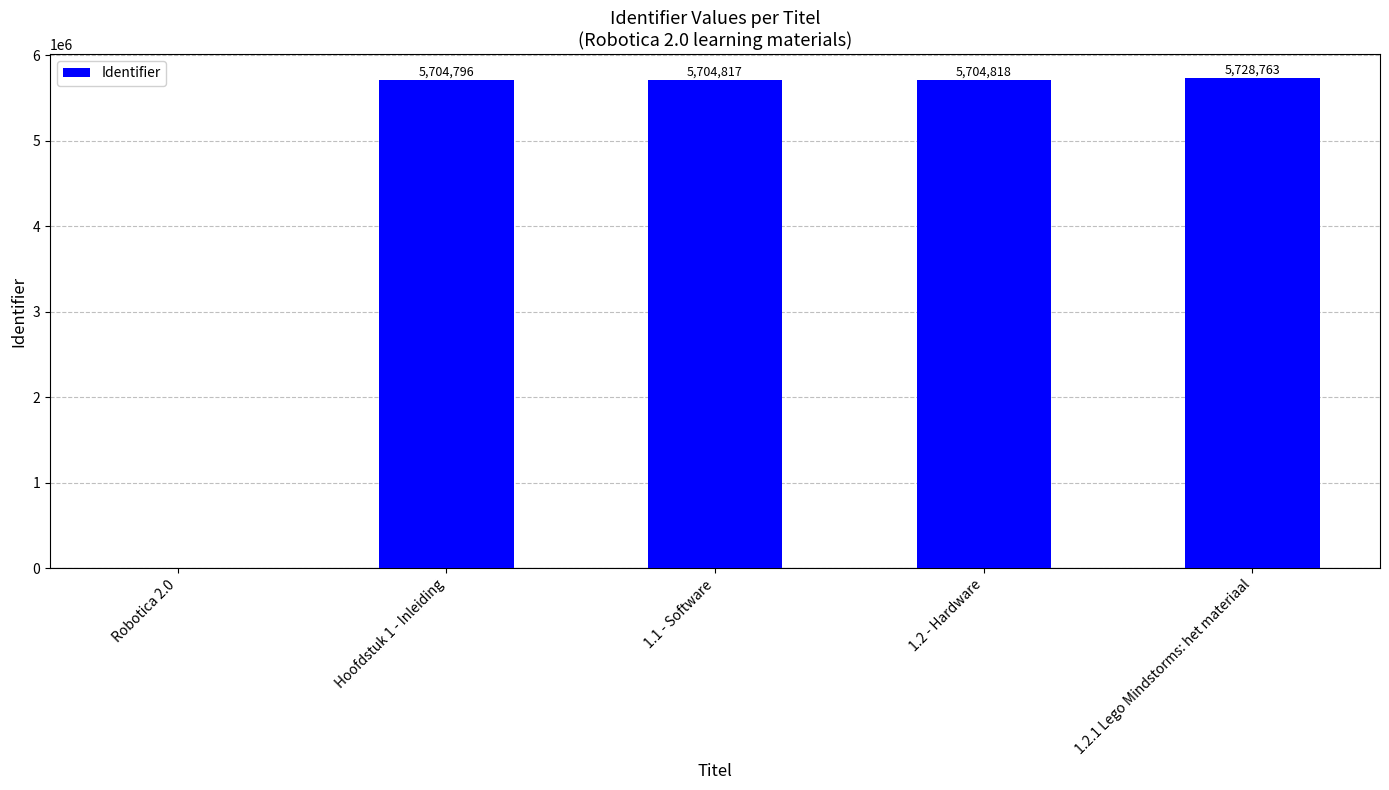

What is the change in value from Hoofdstuk 1 - Inleiding to 1.1 - Software?

+21